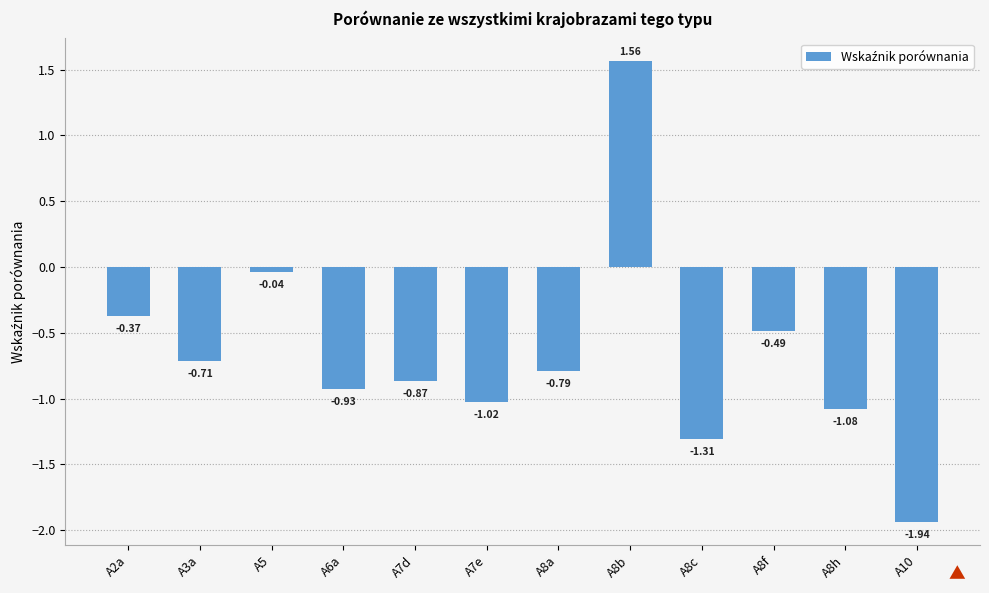

What is the change in value from A8b to A8f?

-2.1